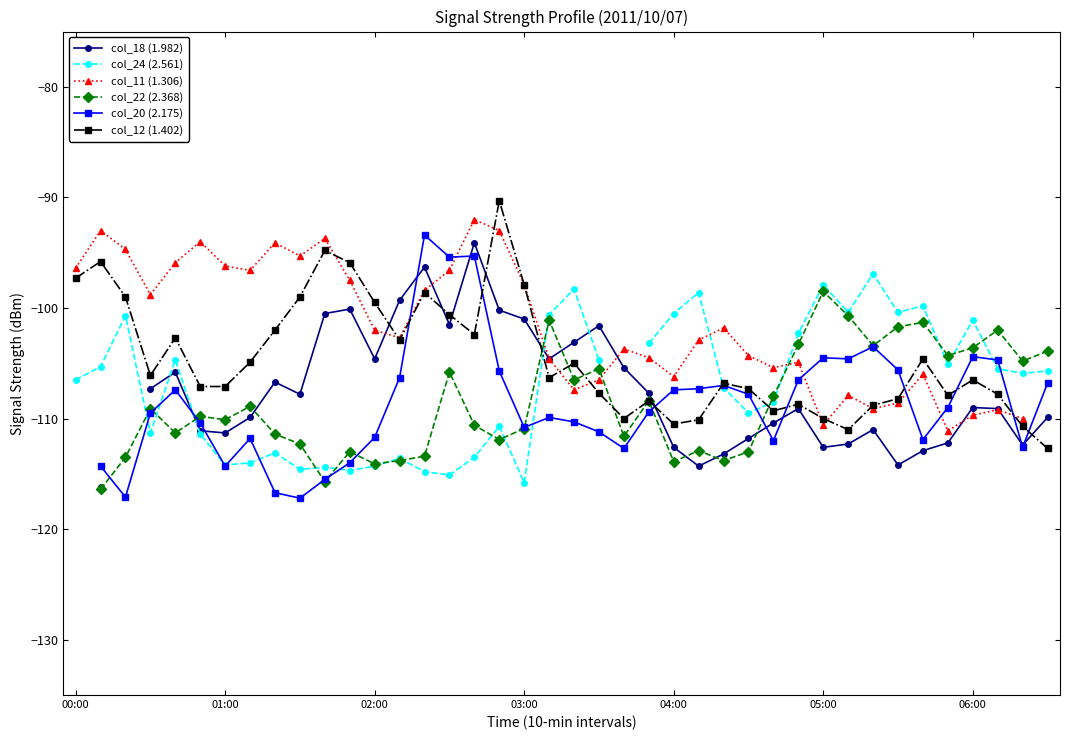

Which series has the widest spread of values?

col_12 (1.402)